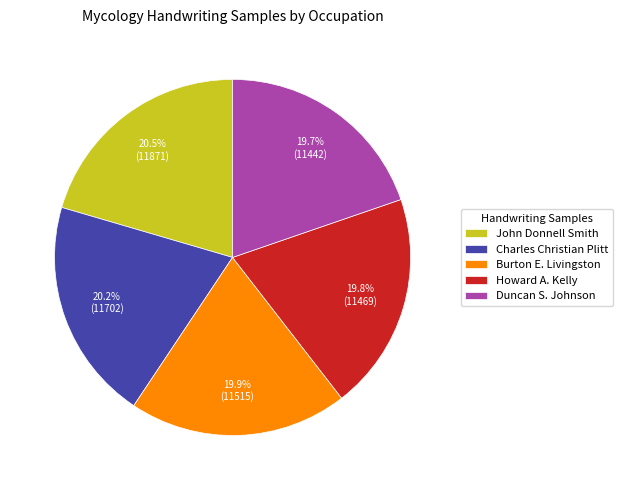

How much of the chart is everything except John Donnell Smith?

79.5%